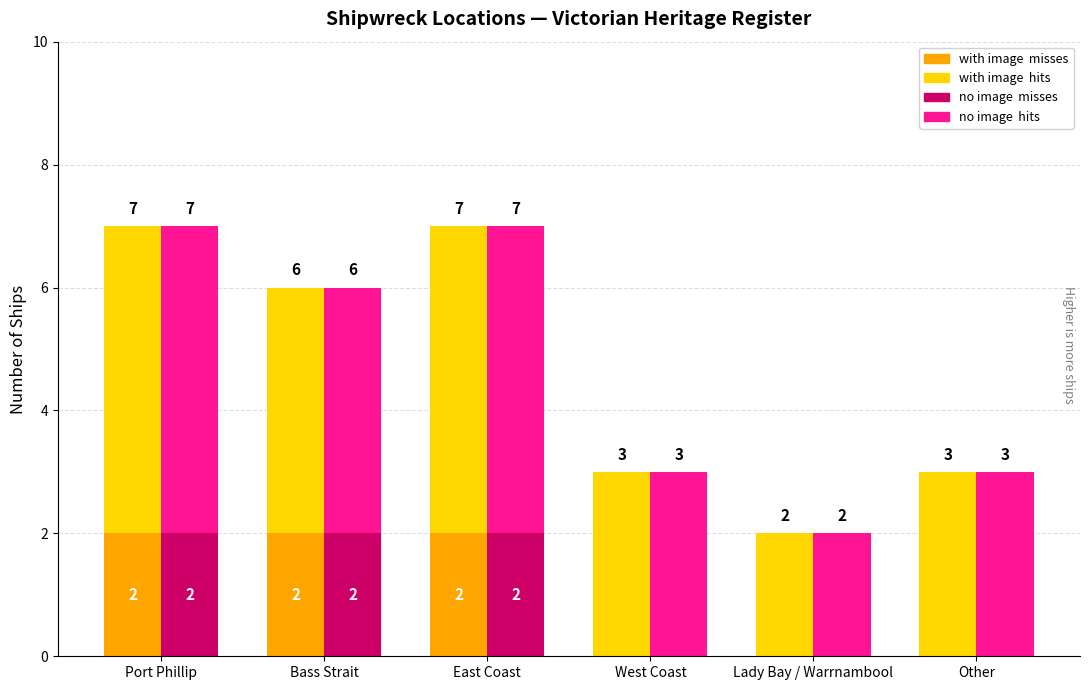

Count the number of categories in the chart.

6